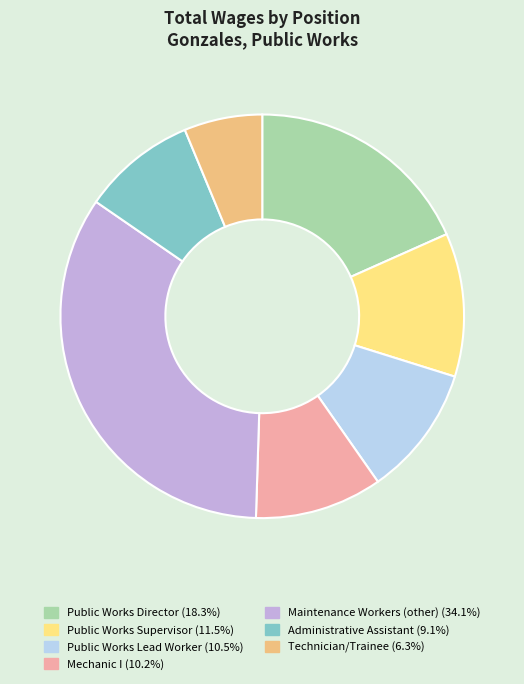

Is there a majority slice in this chart?

No